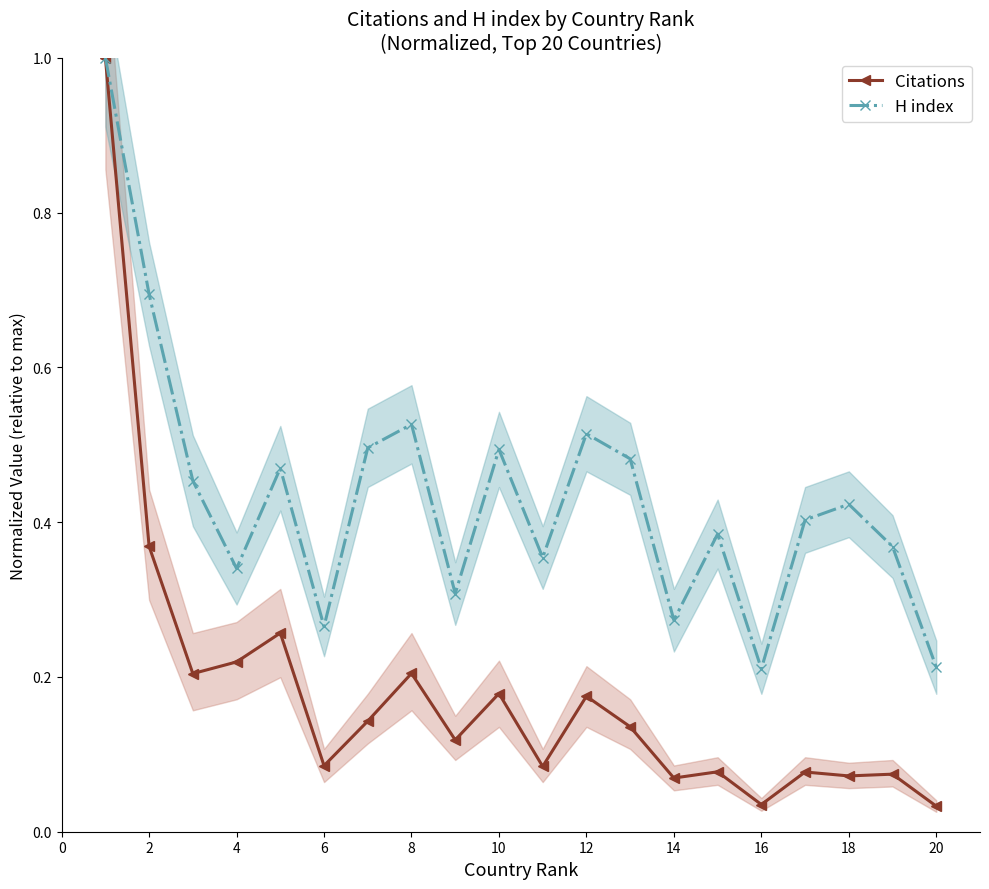

Is this an area chart (filled region under the line)?

No